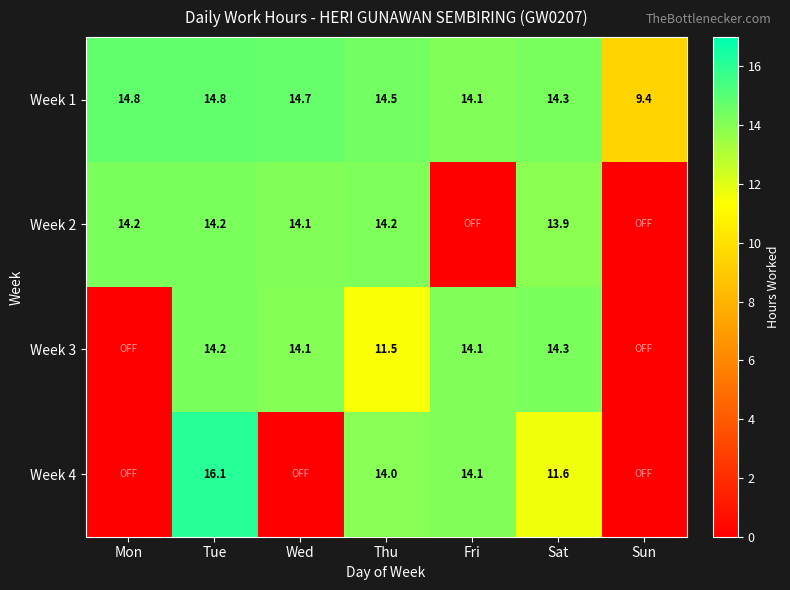

Between Sun and Tue, which is larger?

Tue